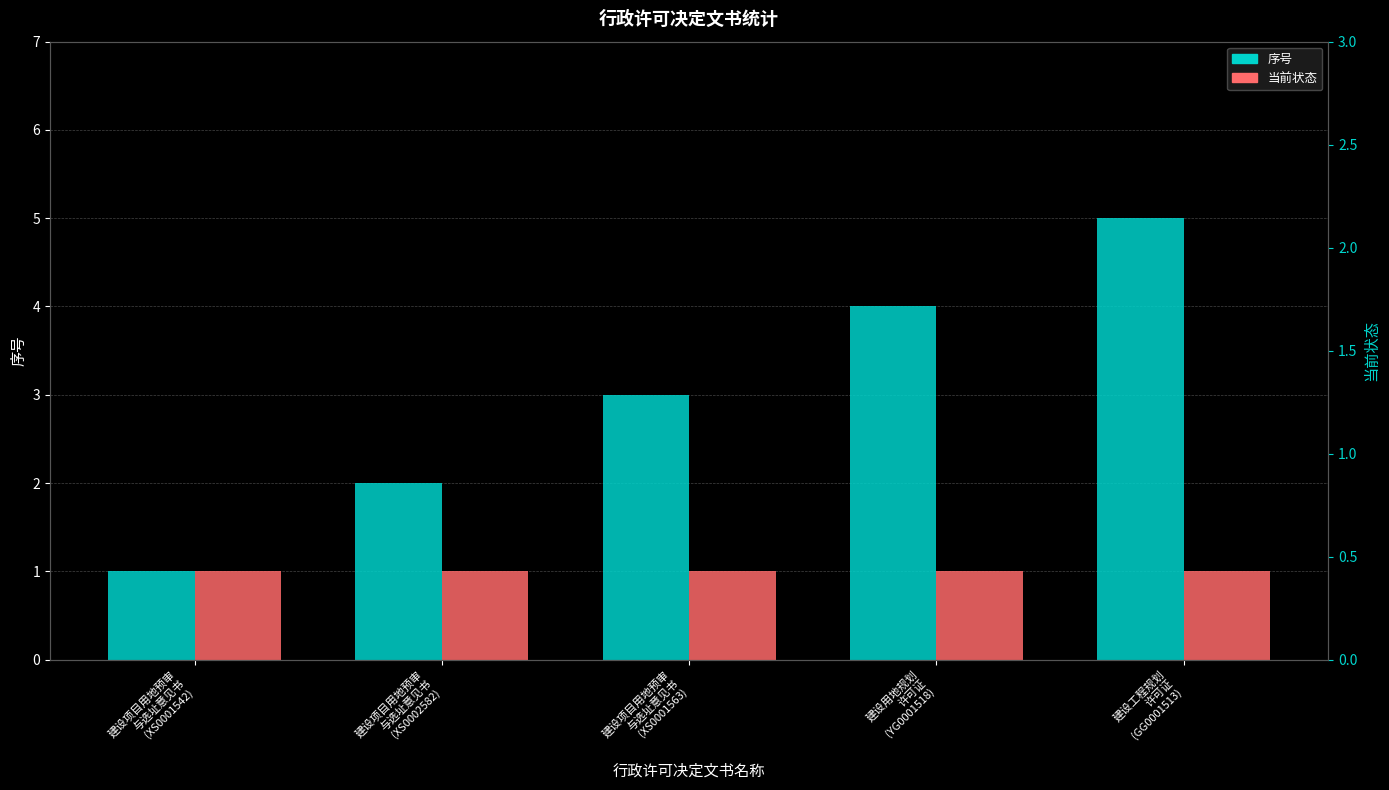

How many groups of bars are there?

5